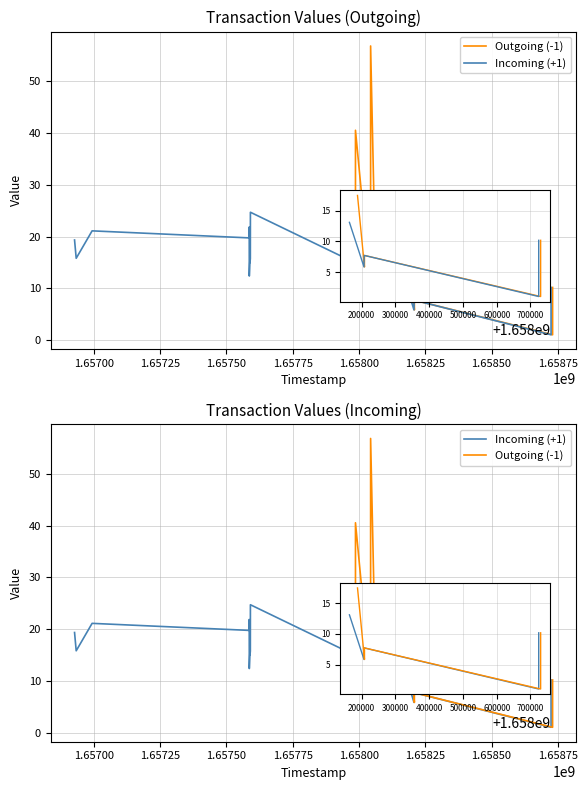

Which series has the largest total across all categories?

Outgoing (-1)